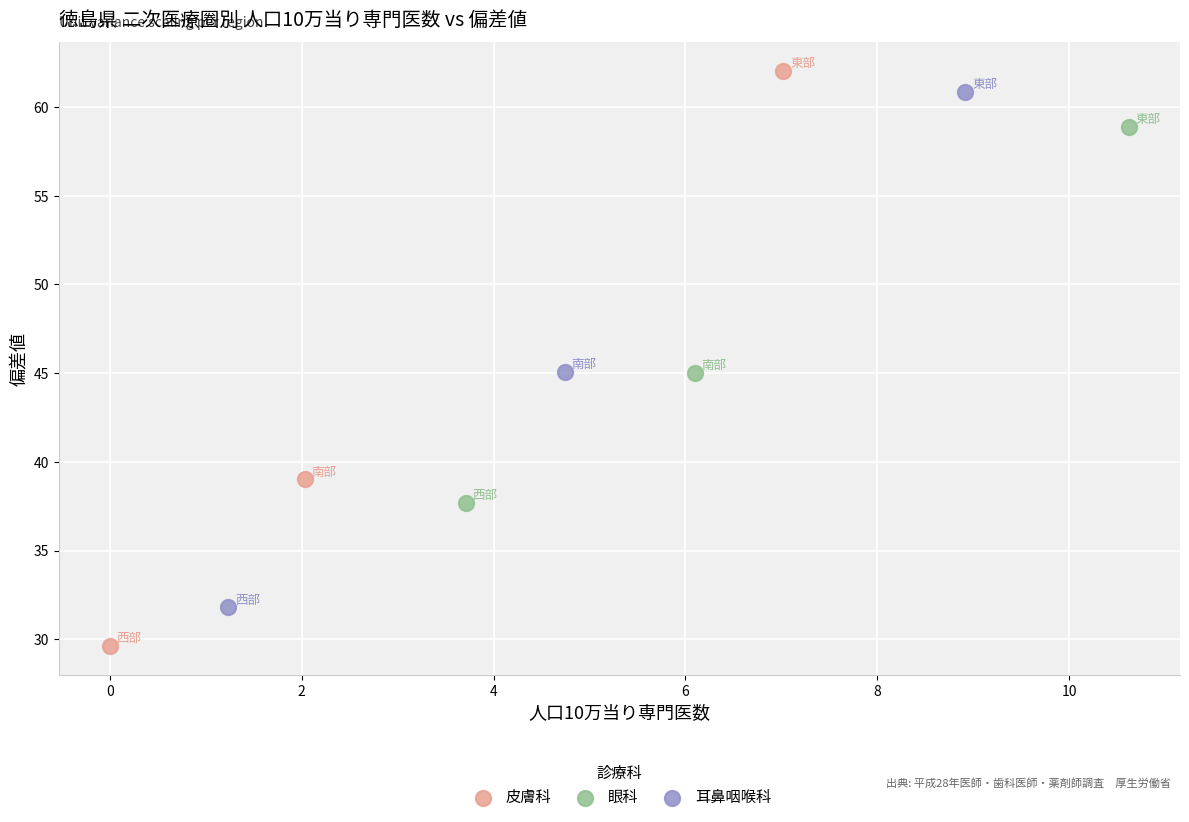

Which series reaches the minimum Y coordinate?

皮膚科